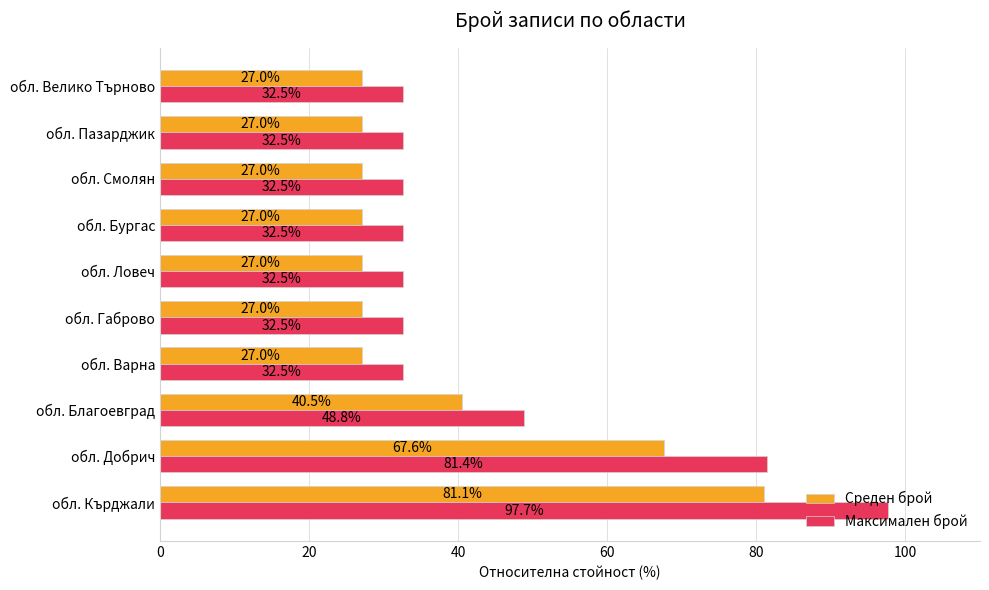

What is the sum of the Среден брой values at обл. Кърджали and обл. Пазарджик?

108.1